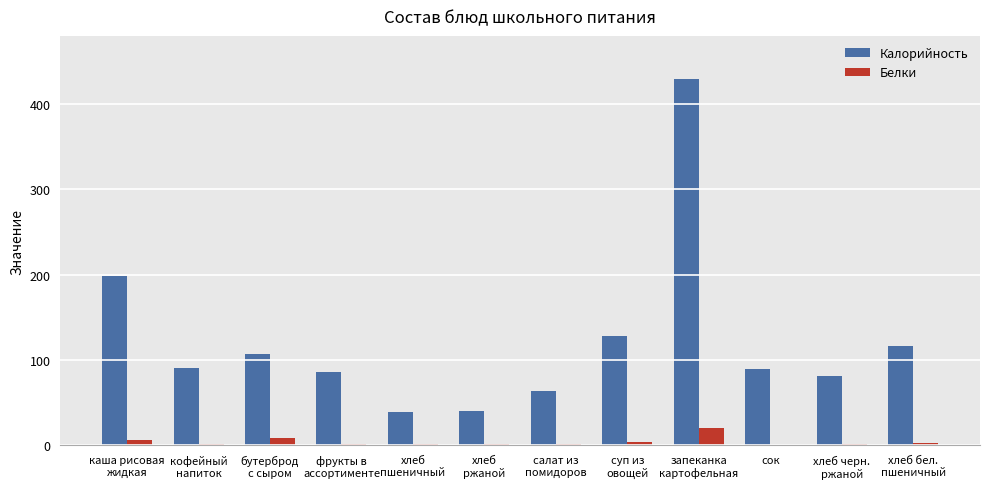

What is the total value across all series at запеканка
картофельная?

450